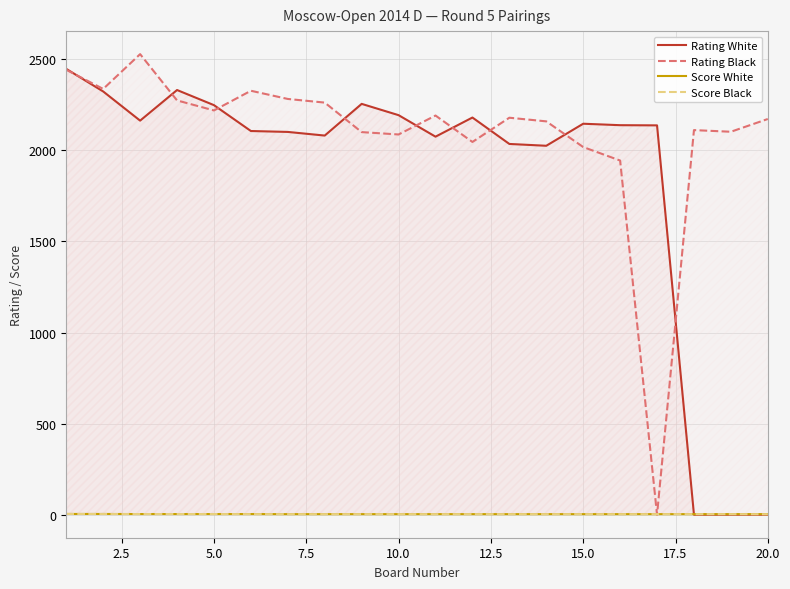

True or false: Score White and Score Black cross at least once.

False